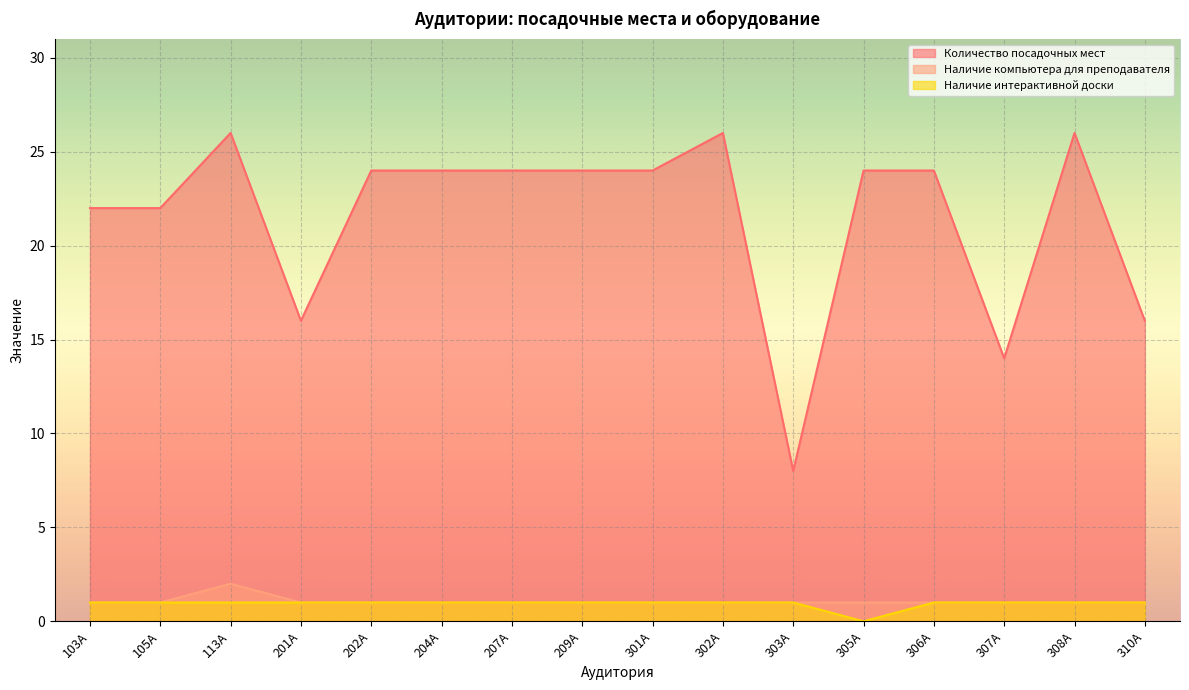

True or false: Наличие интерактивной доски and Наличие компьютера для преподавателя cross at least once.

False